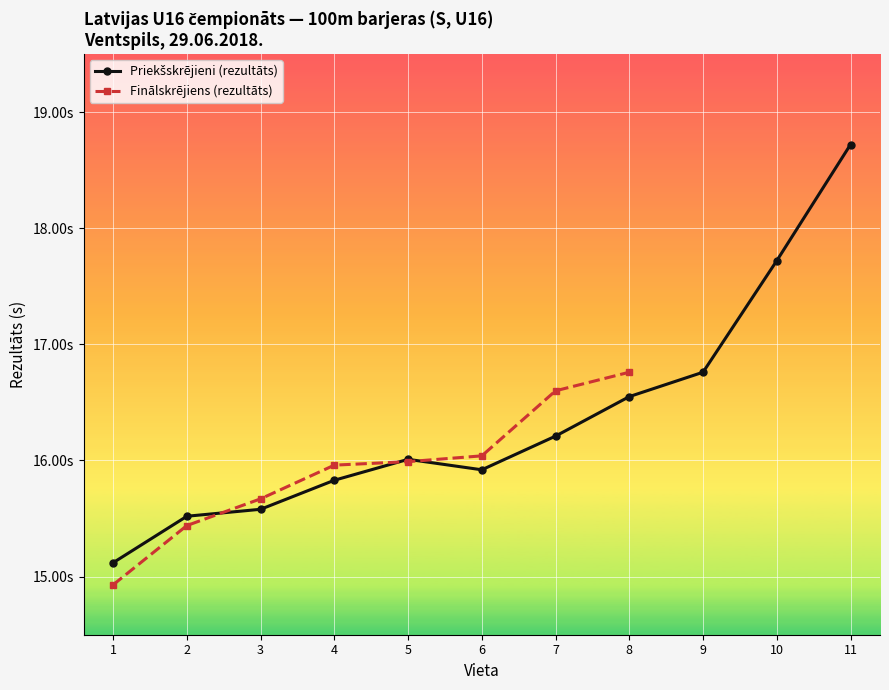

Between 9 and 4, which is larger?

9